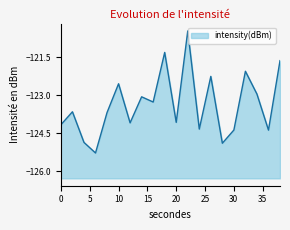

At which category does the data reach its first local peak?

2